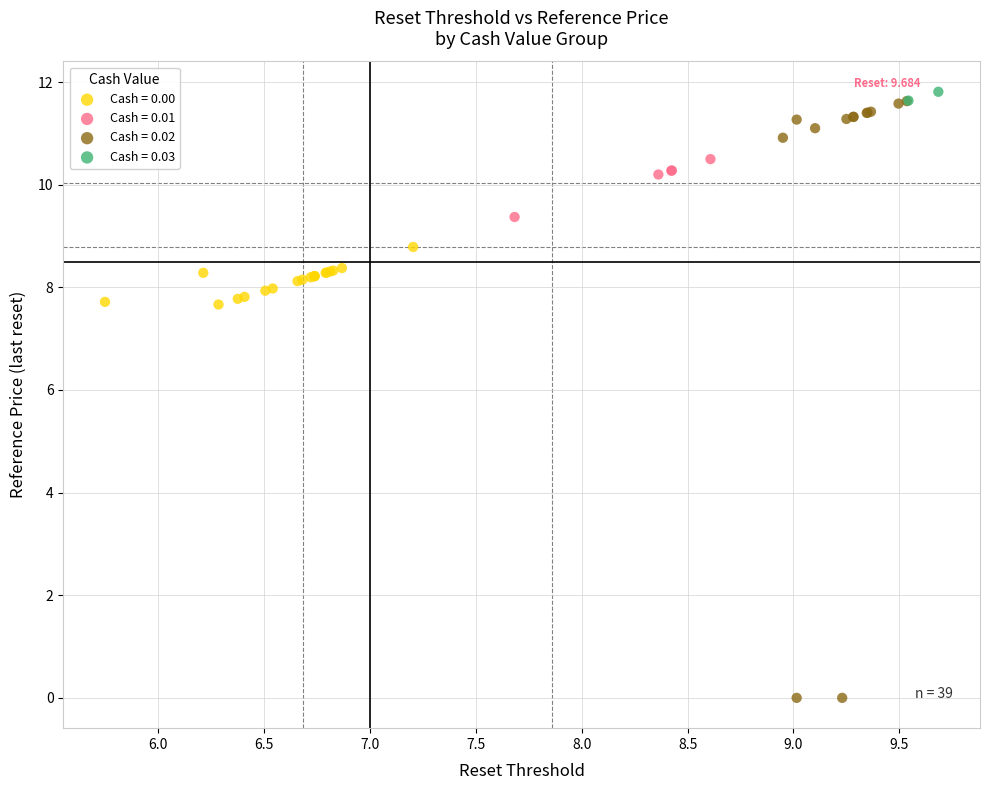

Which series contains the highest Y value?

Cash = 0.03